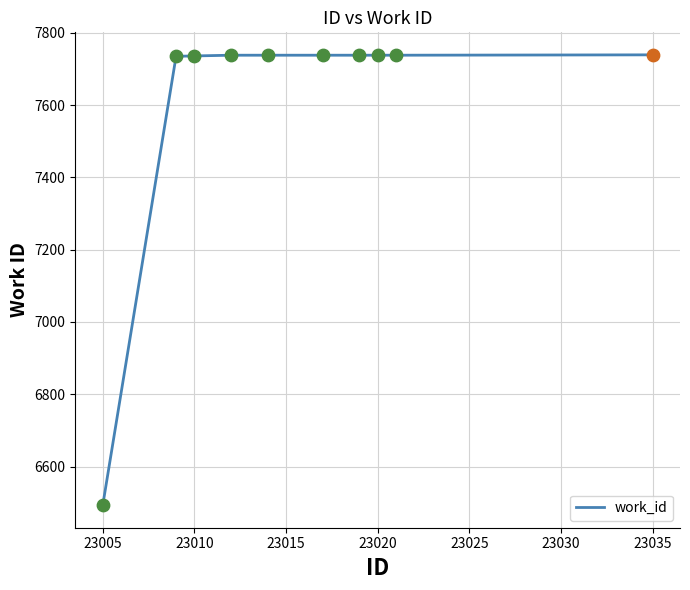

What is the difference between the maximum and minimum values?

1246